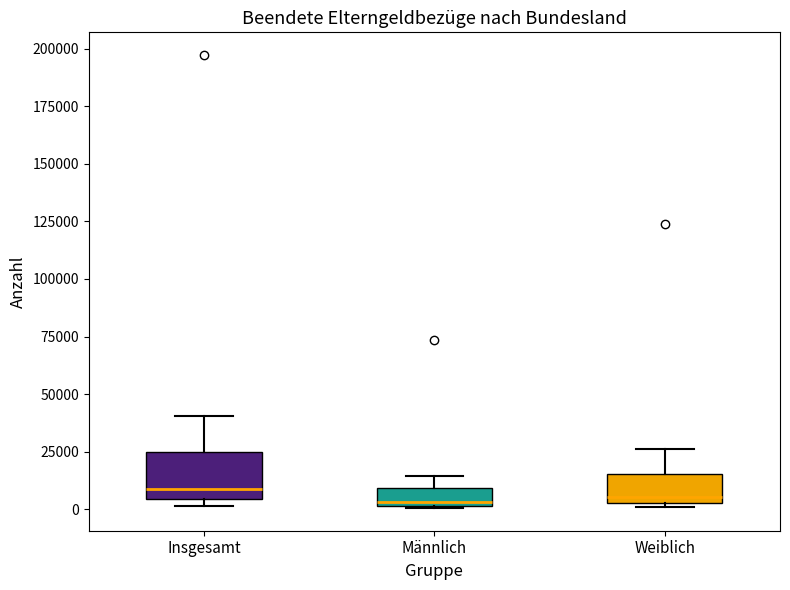

Where is the upper edge of the box for Insgesamt on the y-axis? The values are not printed on the chart, so give them approximately, as read against the axis.

25000